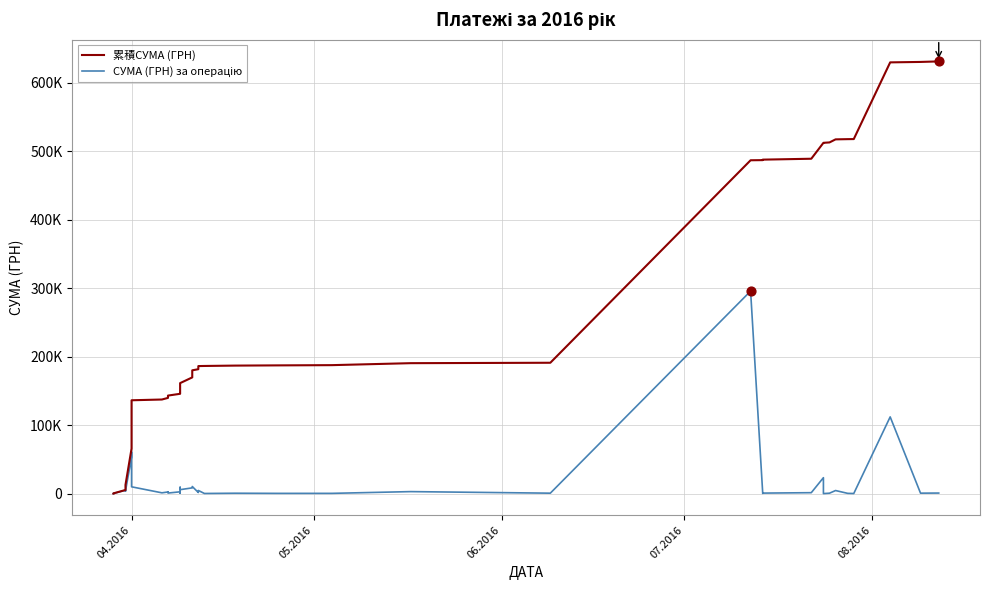

What are all the series names shown in the legend?

累積СУМА (ГРН), СУМА (ГРН) за операцію